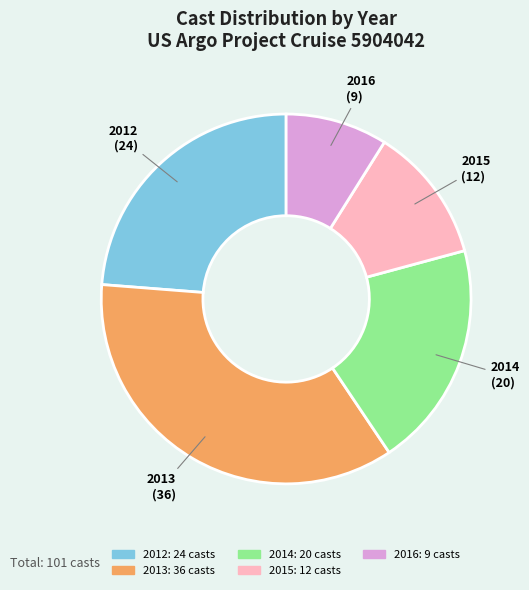

Rank the categories by value from lowest to highest.

2016, 2015, 2014, 2012, 2013